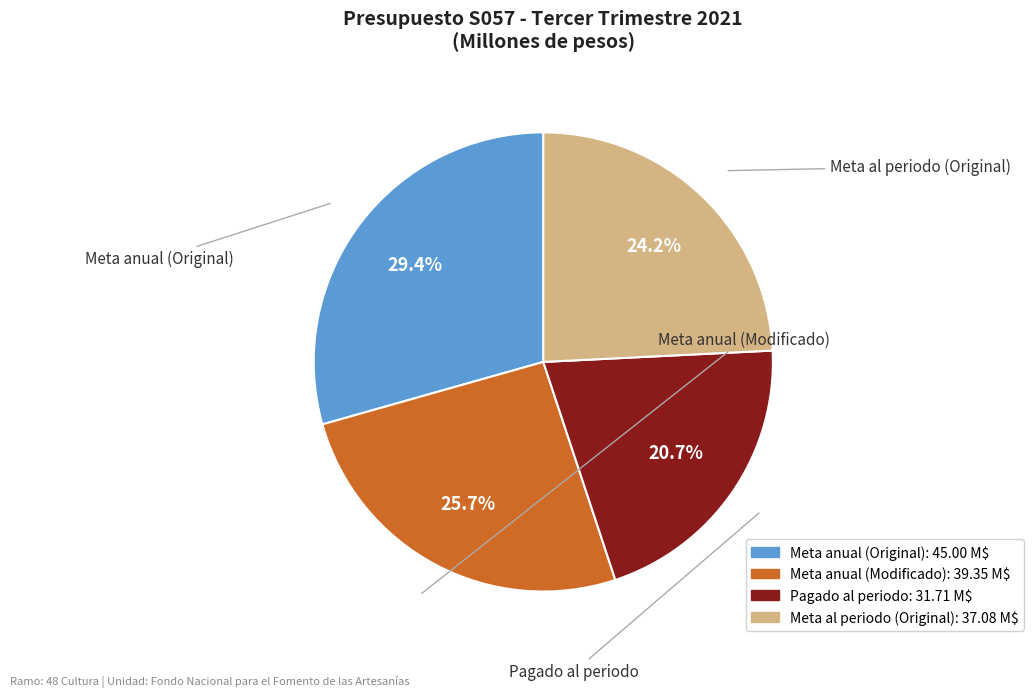

What is the smallest slice in the pie chart?

Pagado al periodo